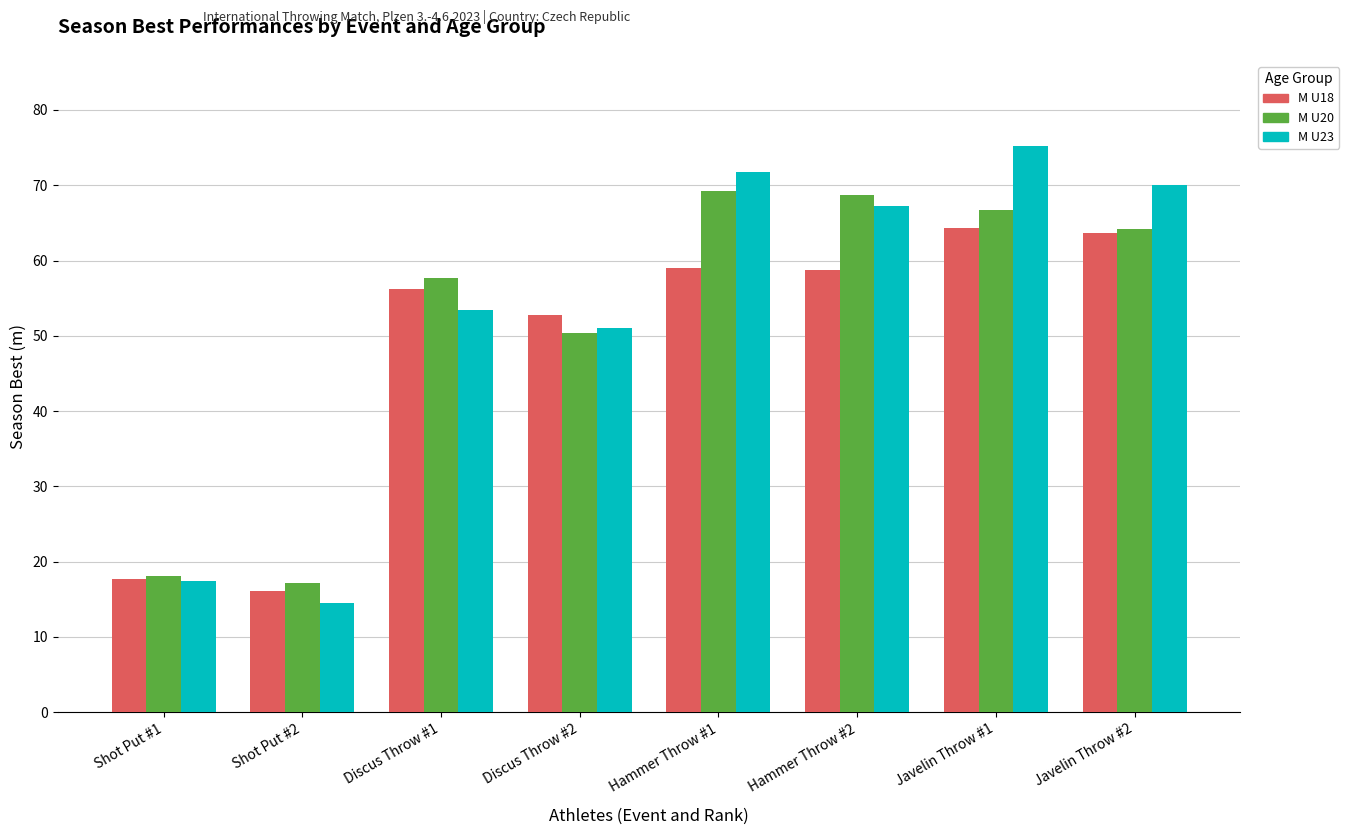

What is the difference between the highest and lowest values at Javelin Throw #1?

11.0